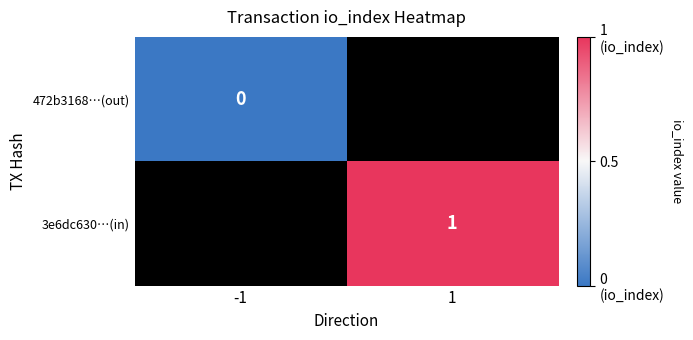

How many series are shown in this chart?

2